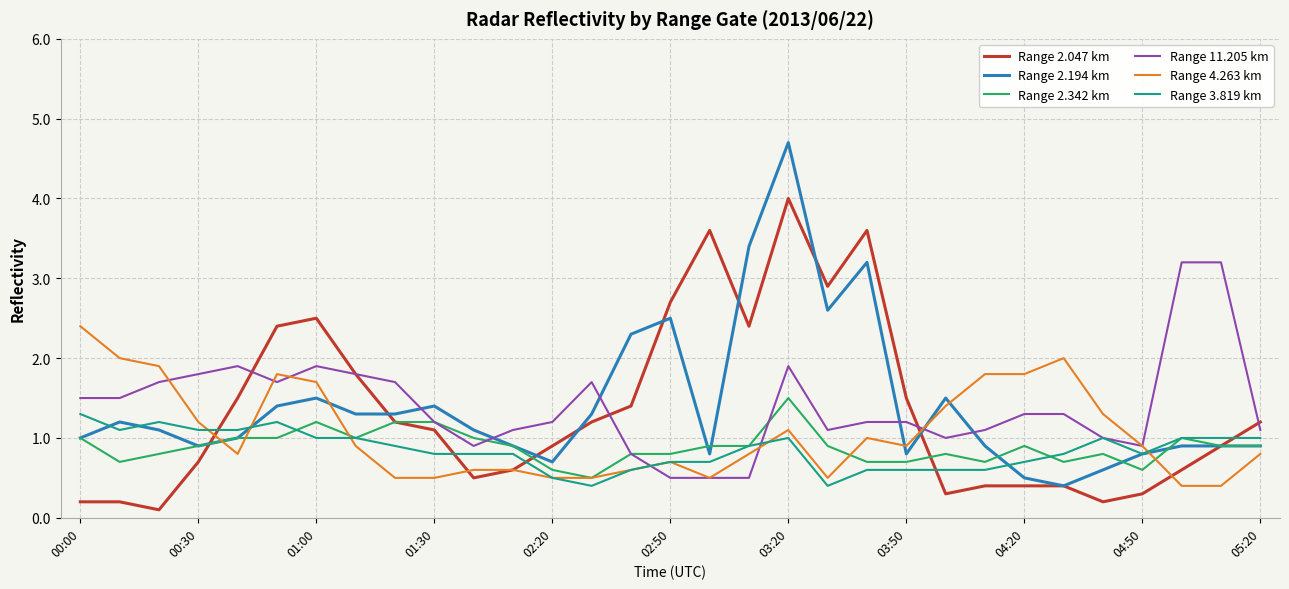

Which series has the widest spread of values?

Range 2.194 km